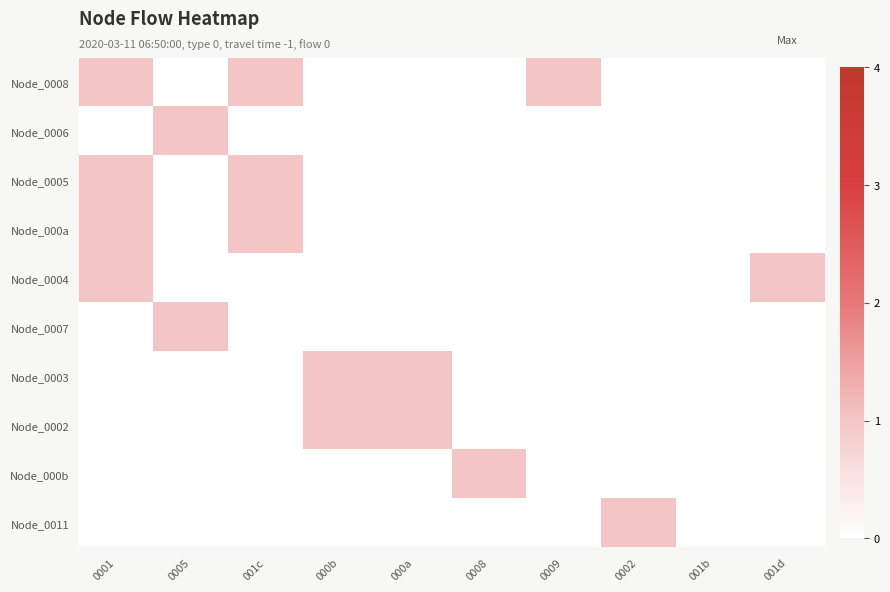

At how many categories does at least one series exceed 0?

9